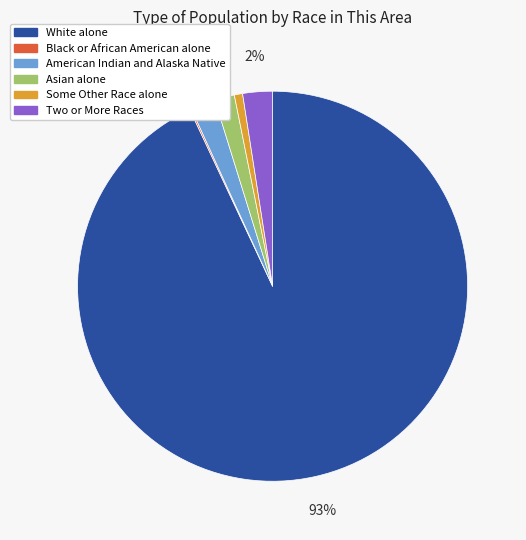

To the nearest percent, what is the difference between the largest and smallest slice percentages?

93%